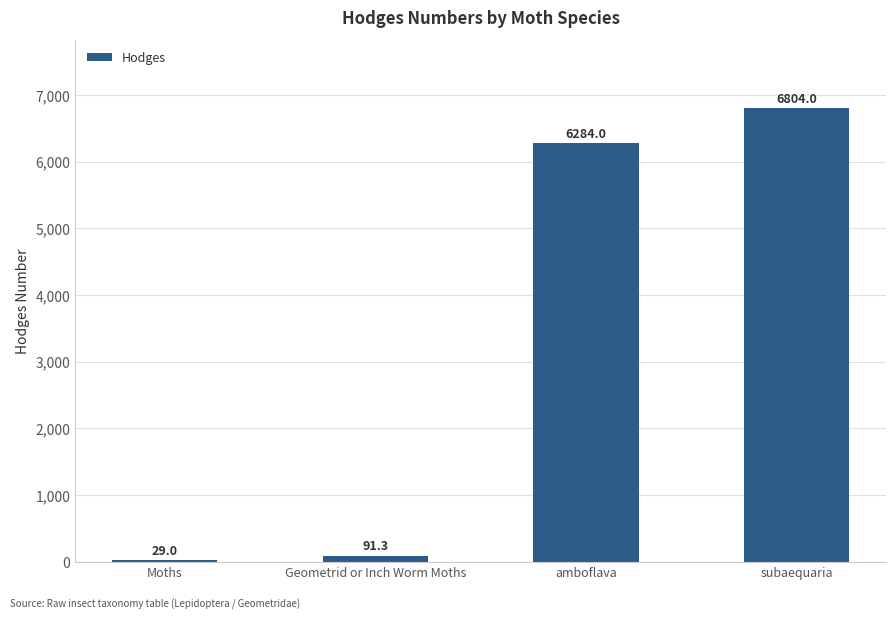

Which category has the lowest value across all series?

Moths